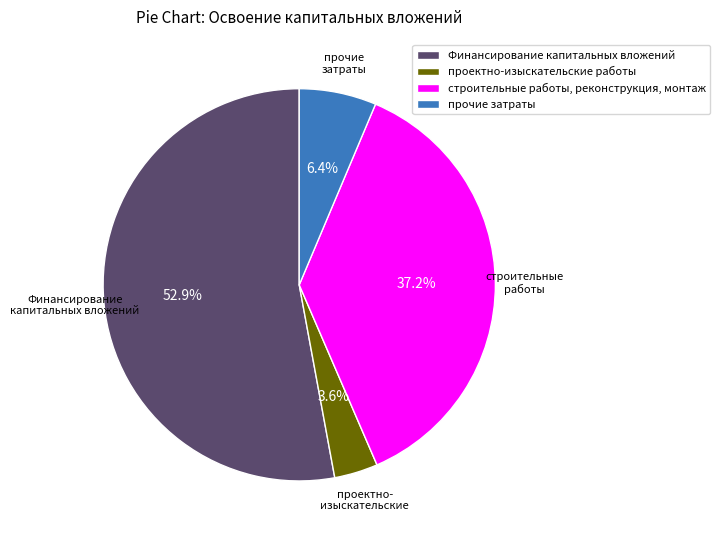

To the nearest percent, what percentage of the pie is проектно-изыскательские работы?

4%